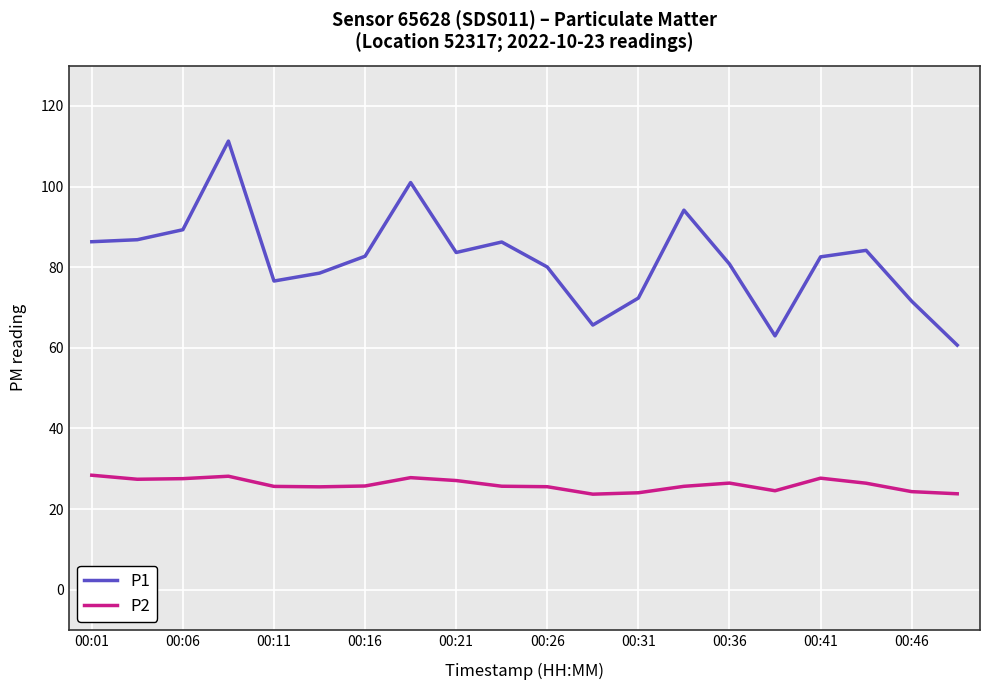

What is the greatest value displayed?

111.3